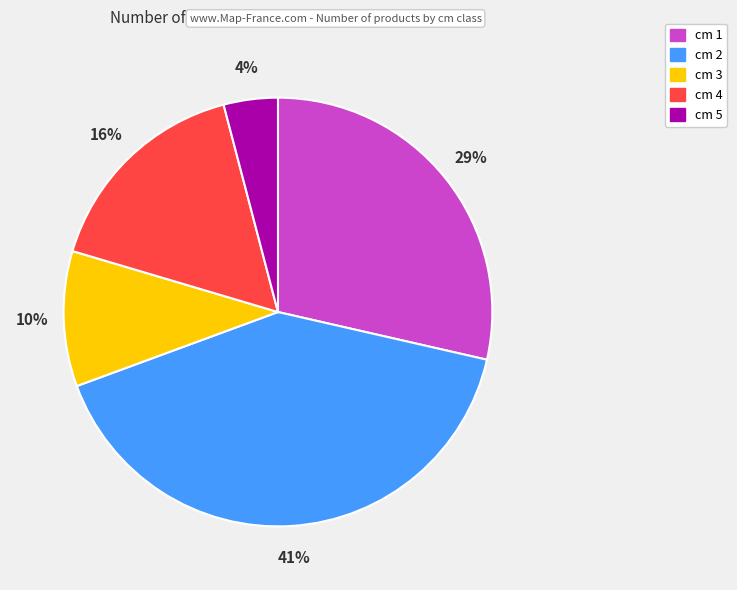

To the nearest percent, what is the average slice percentage?

20%